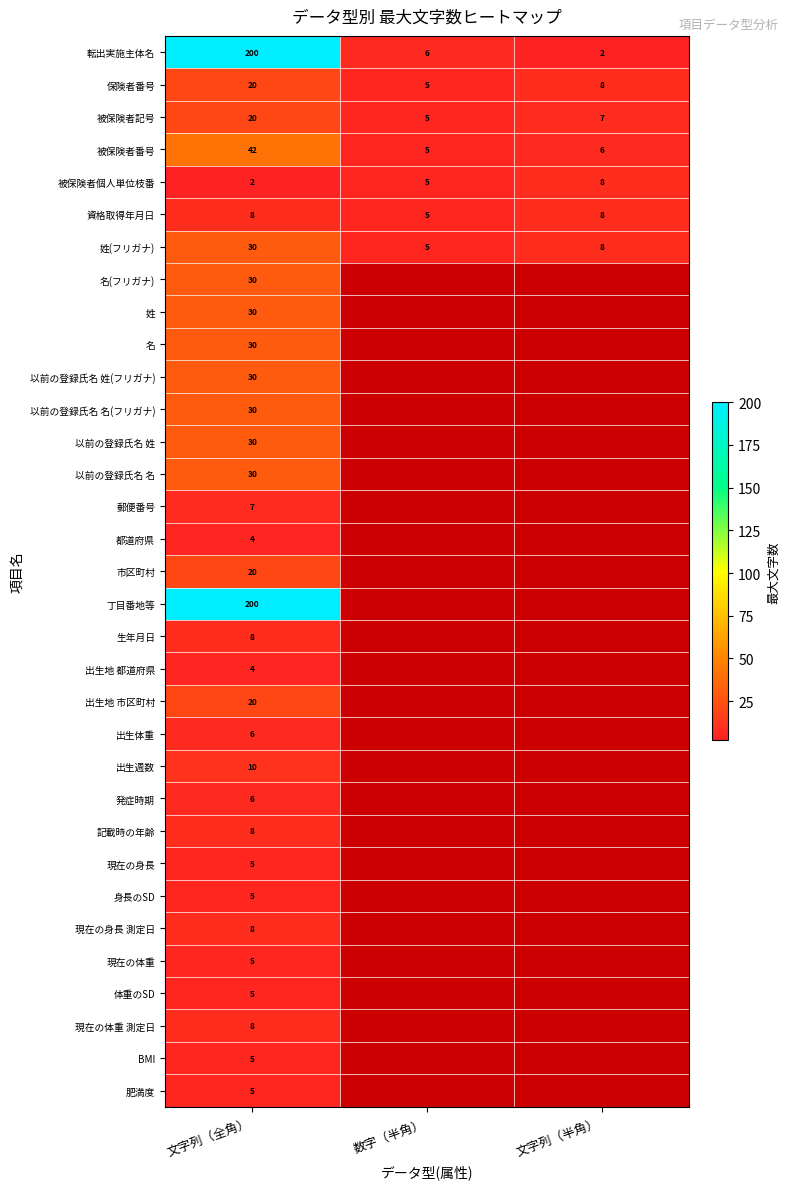

Where does the 被保険者番号 series first go above 6?

文字列（全角）